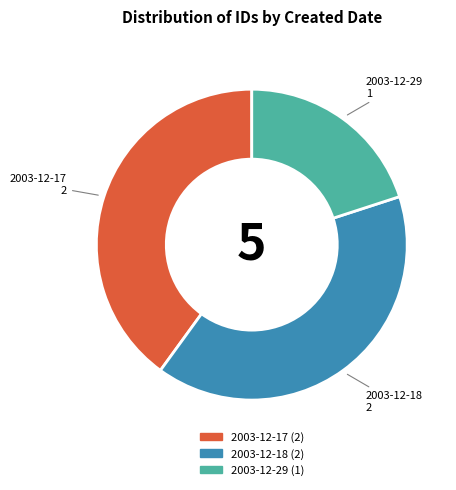

Approximately how many times larger is the value at 2003-12-17 compared to 2003-12-29?

2.0